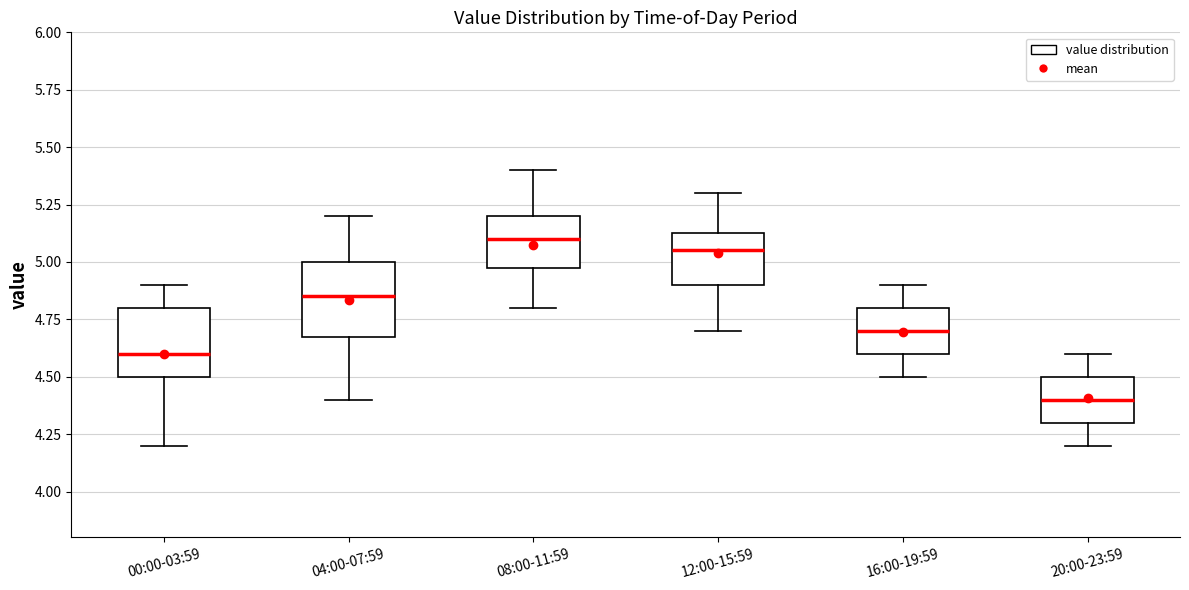

Reading left to right, read every box against the y-axis: the position of its median line, the range the box covers, and the ends of its whiskers. The values are not printed on the chart, so give them approximately, as read against the axis.

00:00-03:59: median 4.60, box 4.50 to 4.80, whiskers 4.20 to 4.90
04:00-07:59: median 4.85, box 4.70 to 5.00, whiskers 4.40 to 5.20
08:00-11:59: median 5.10, box 5.00 to 5.20, whiskers 4.80 to 5.40
12:00-15:59: median 5.05, box 4.90 to 5.15, whiskers 4.70 to 5.30
16:00-19:59: median 4.70, box 4.60 to 4.80, whiskers 4.50 to 4.90
20:00-23:59: median 4.40, box 4.30 to 4.50, whiskers 4.20 to 4.60